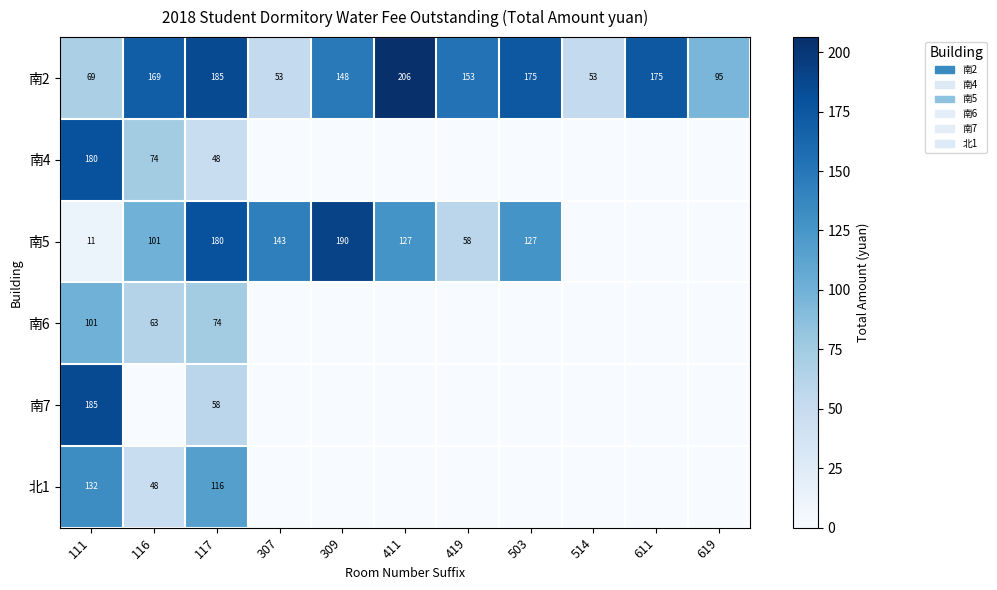

The 南5 series shows 101 at 116. True or false?

True